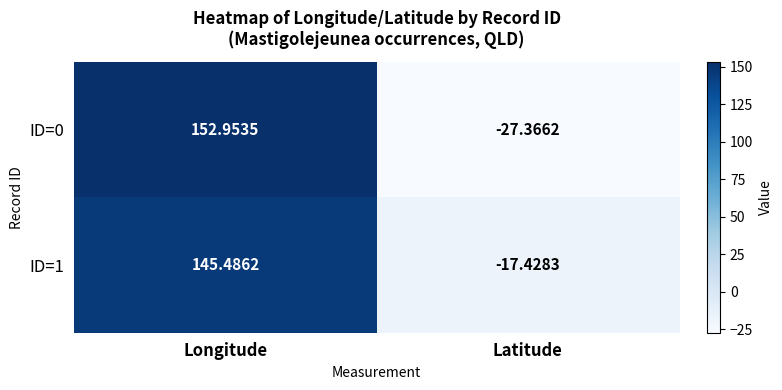

What is the minimum value shown in the chart?

-27.4